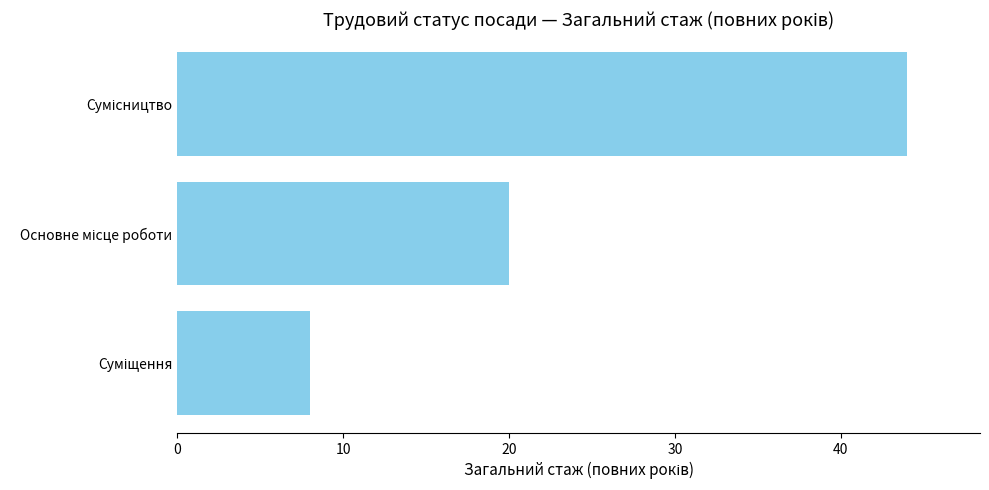

What is the average value?

24